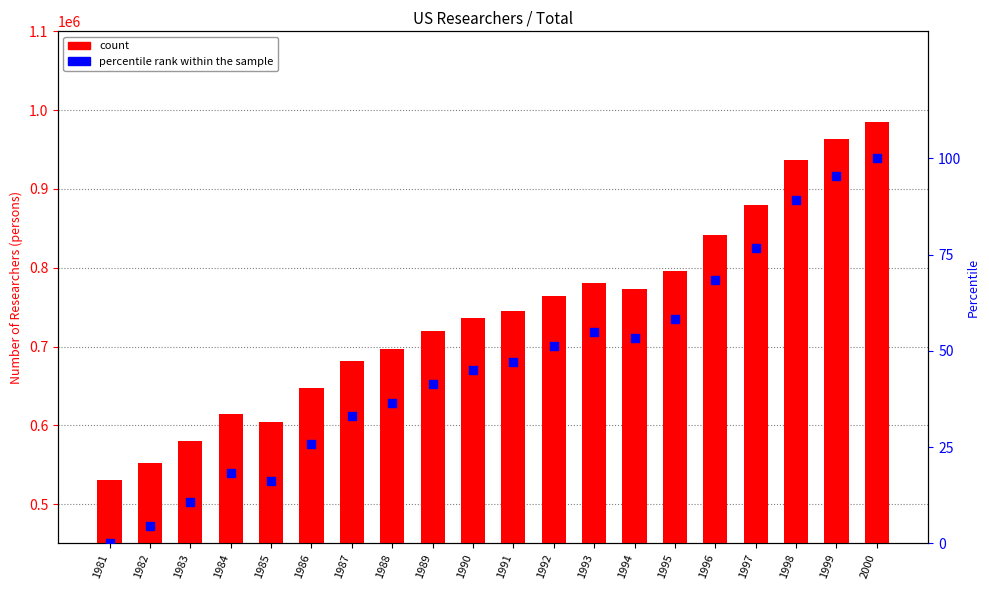

Which series has the largest total across all categories?

count